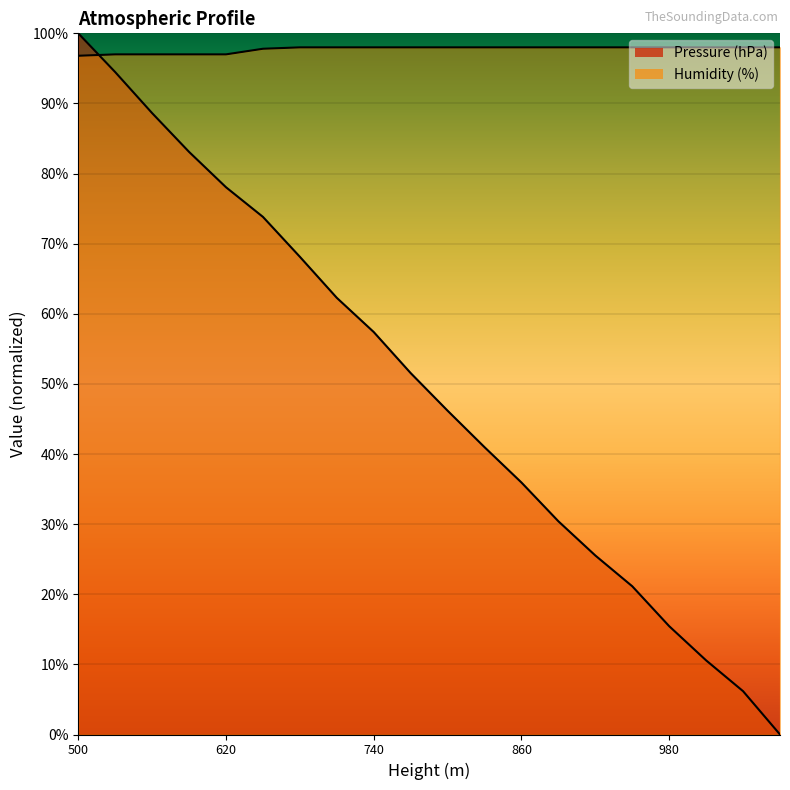

How many times do Humidity (%) and Pressure (hPa) cross each other?

1